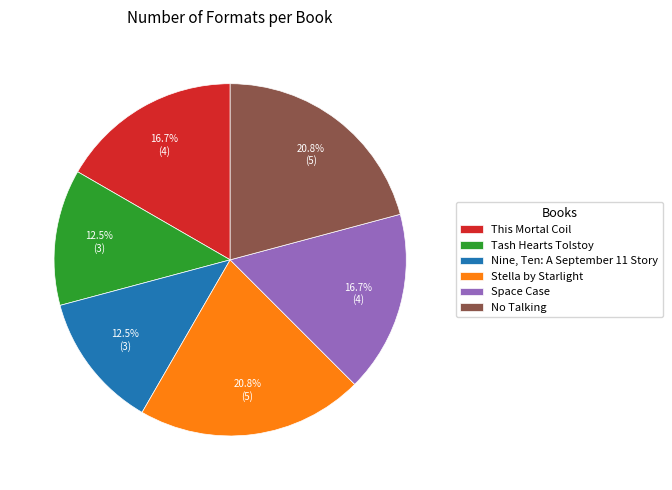

What is the ratio of the value at Tash Hearts Tolstoy to the value at No Talking?

0.6